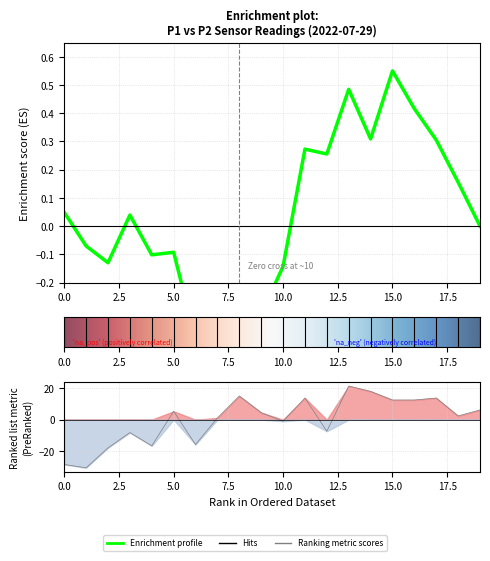

The value at 08:00 is 20.0. True or false?

False